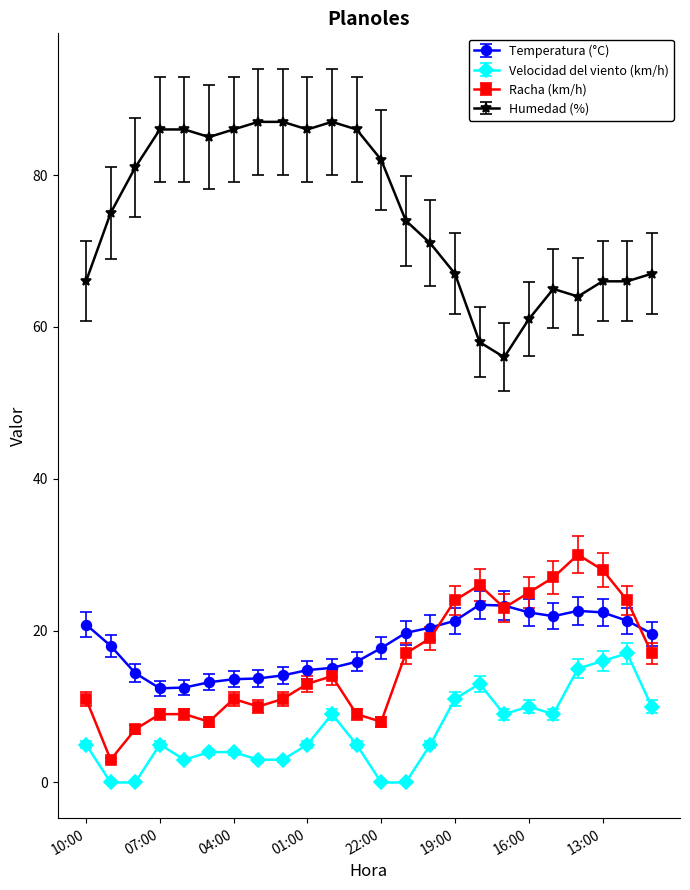

What is the minimum value for Humedad (%)?

56.0